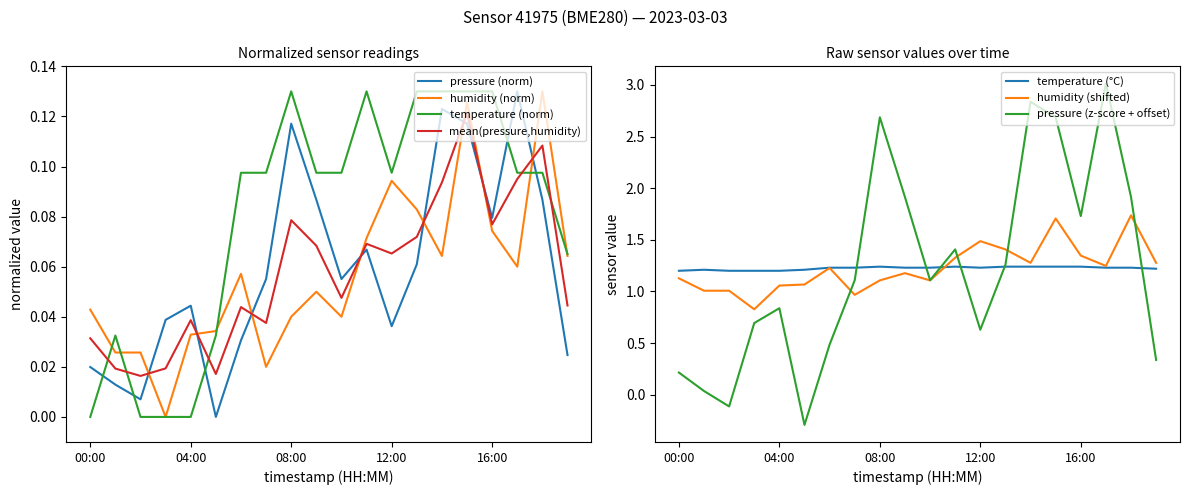

What are all the series names shown in the legend?

pressure, temperature, humidity